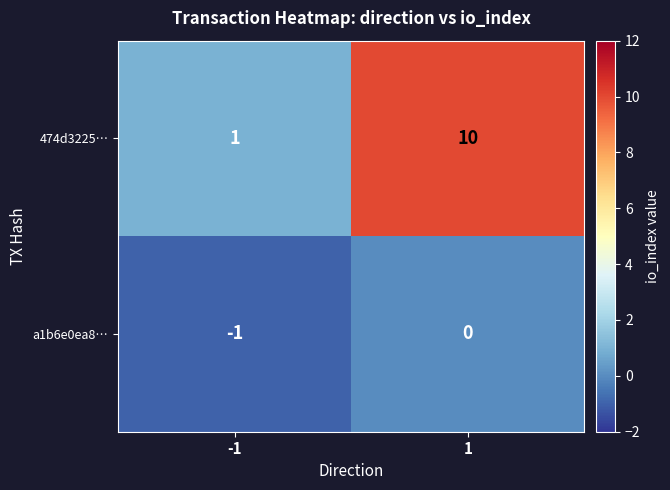

Between -1 and 1, which series saw the biggest shift?

474d3225…